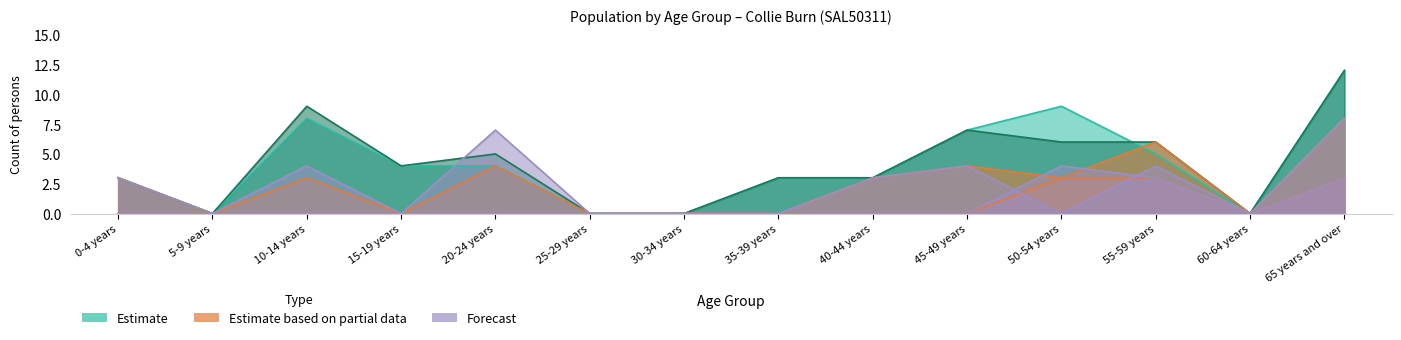

How many values in Total Persons are above zero?

10